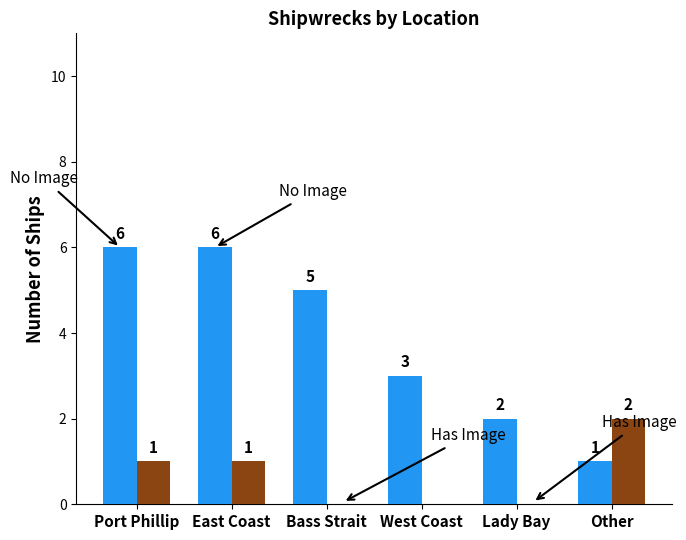

What is the maximum value shown in the chart?

6